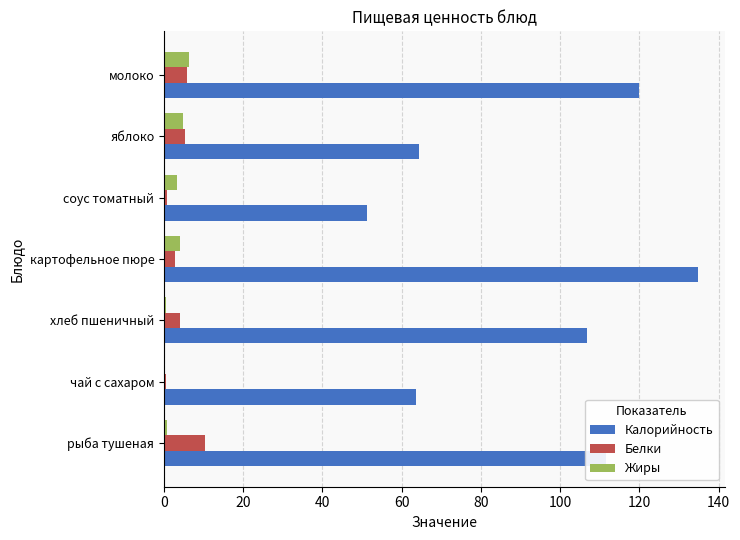

Which series changed the most between рыба тушеная and яблоко?

Калорийность